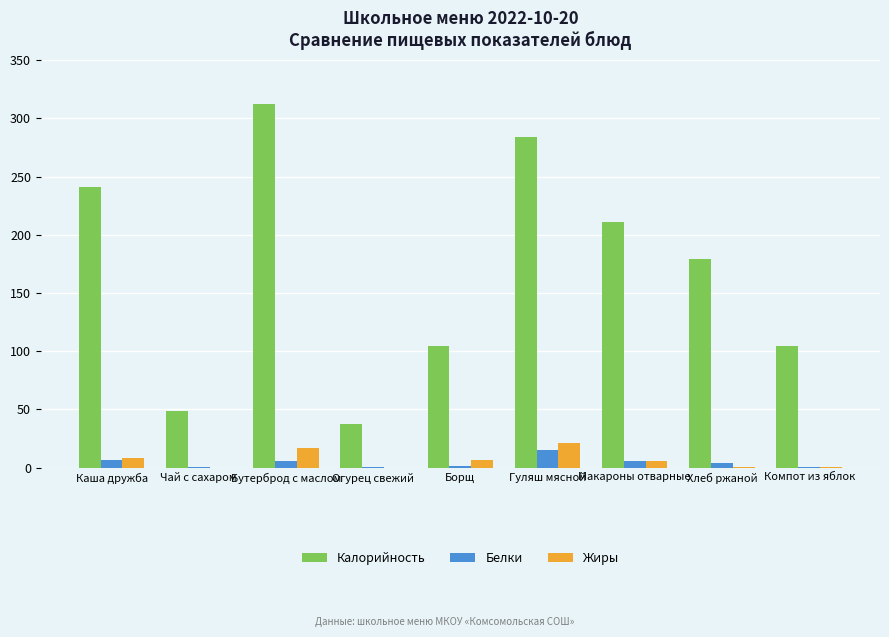

Which series changed the most between Хлеб ржаной and Компот из яблок?

Калорийность